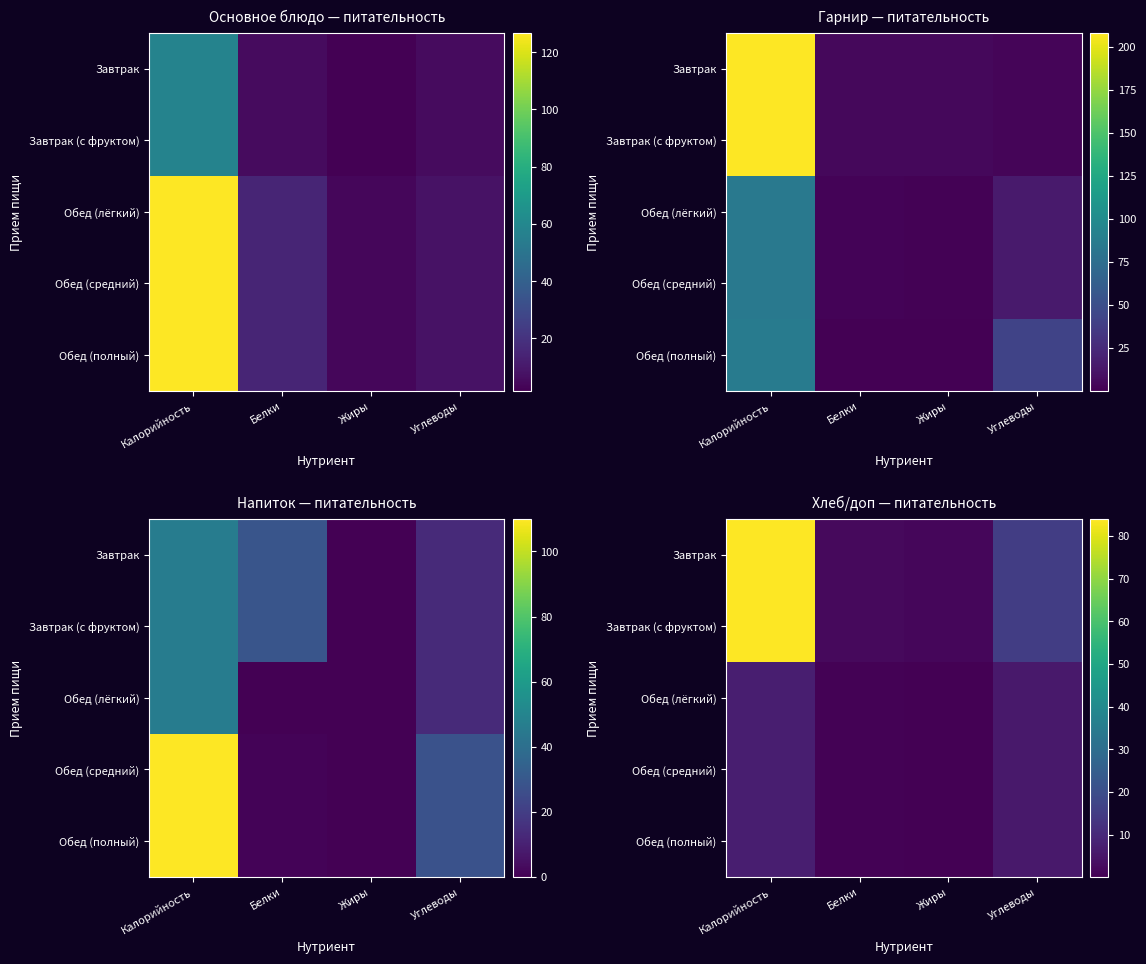

What is the difference between the maximum and minimum values in the Завтрак (с фруктом) series?

82.5